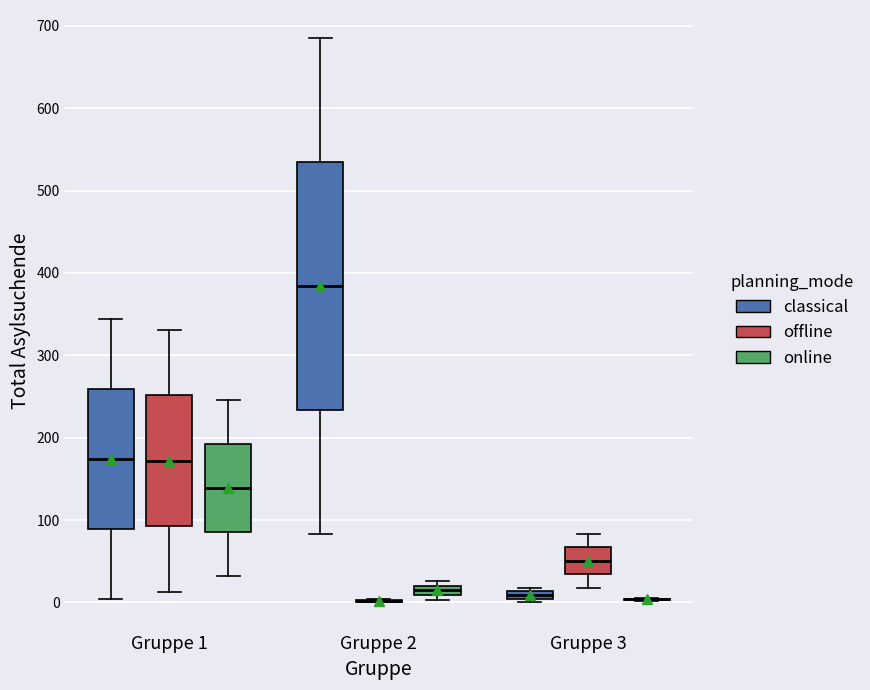

Comparing the boxes themselves (not the whiskers), which one is the tallest?

Gruppe 2 (classical)